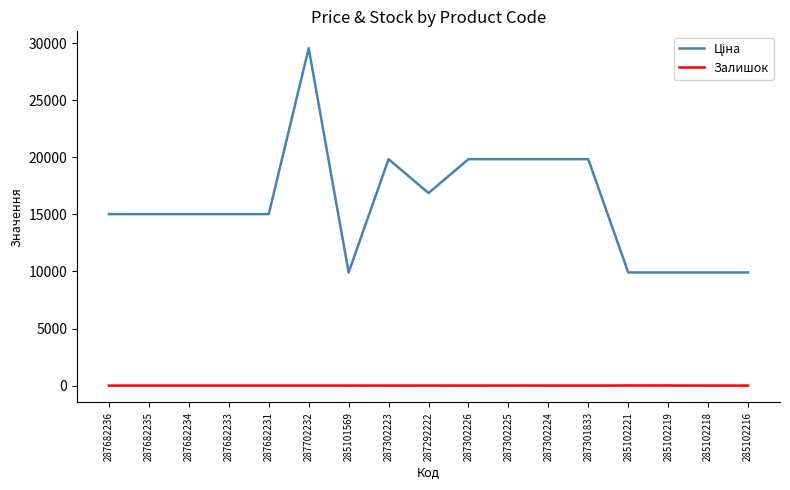

What is the total value across all series at 285101569?

9908.5